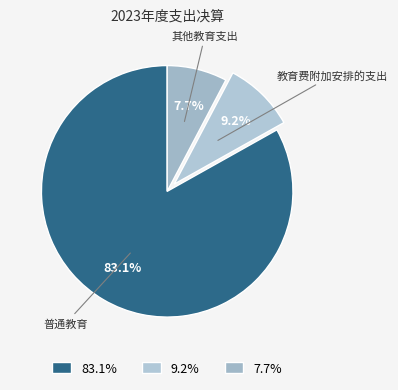

Count the number of slices in the pie.

3